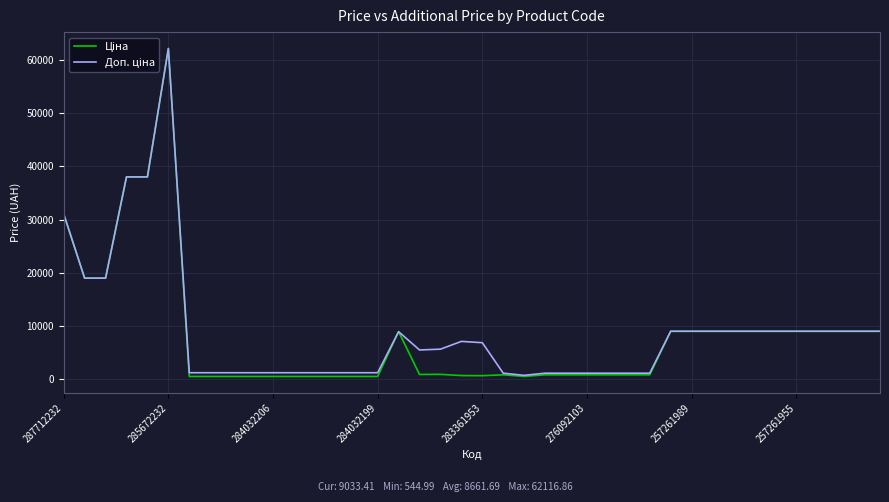

Which category has the highest value across all series?

285672232